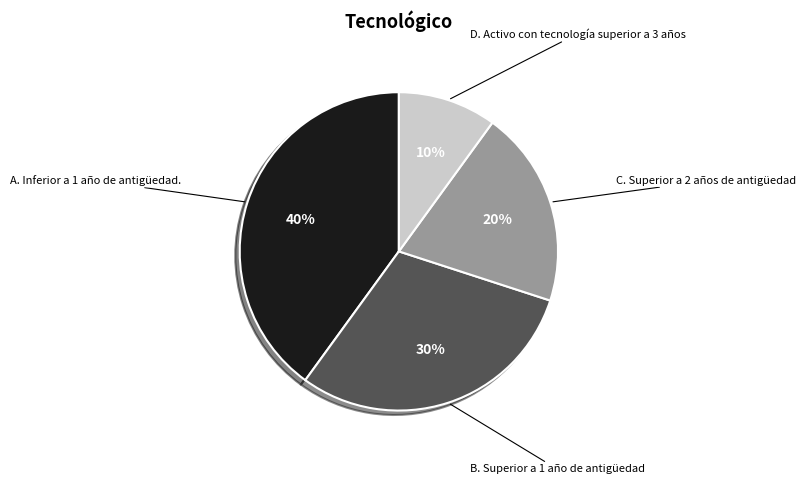

What is the largest slice in the pie chart?

A. Inferior a 1 año de antigüedad.